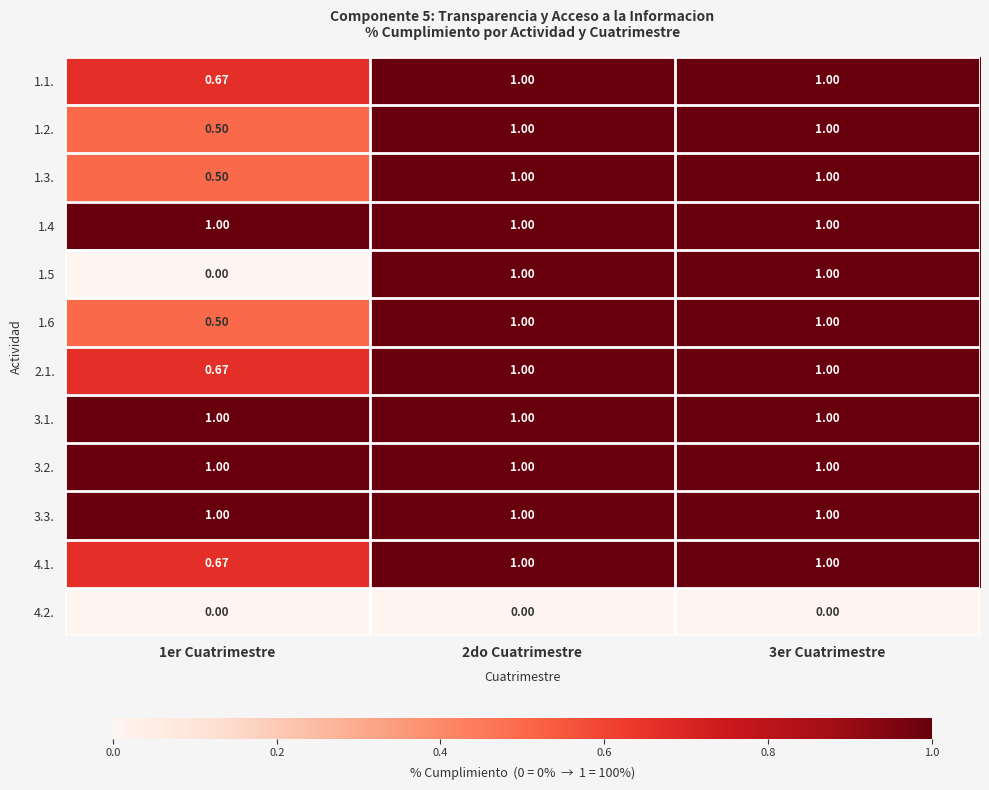

At how many categories does at least one series exceed 0?

3